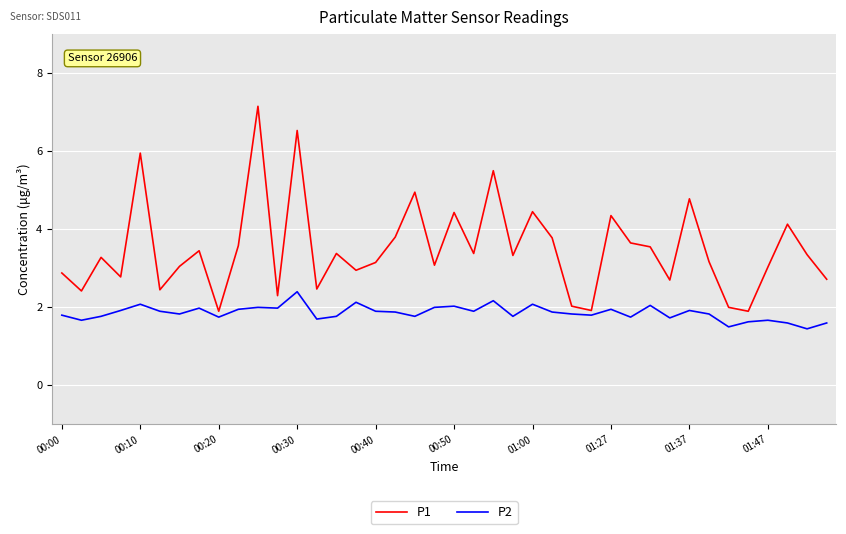

Which series has the widest spread of values?

P1